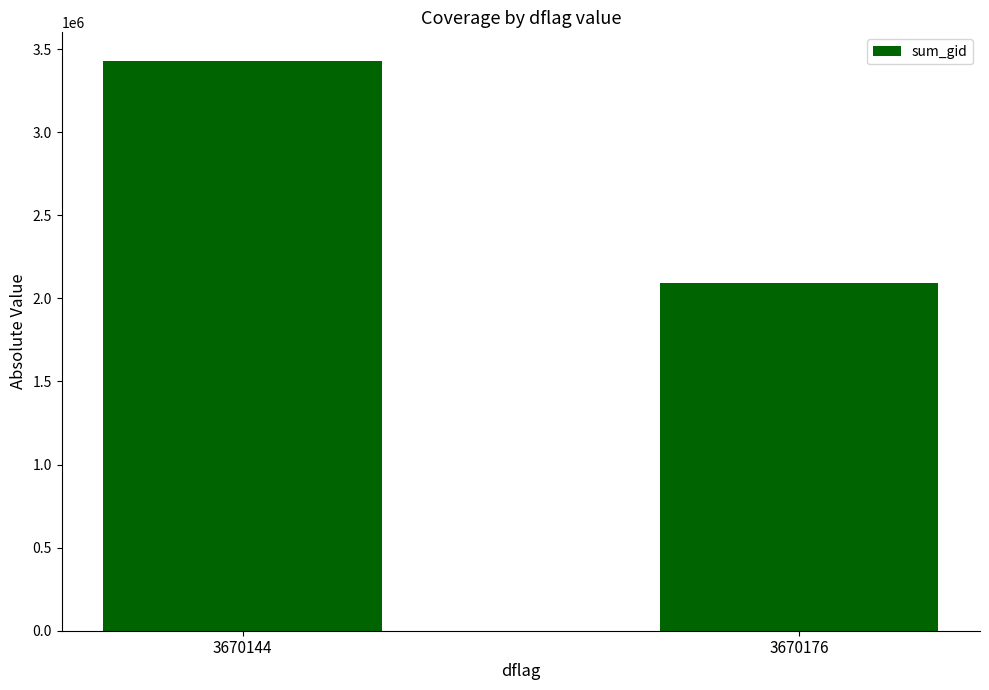

Reading left to right, what are all the values shown in this chart?

3670144=3429442	3670176=2090233